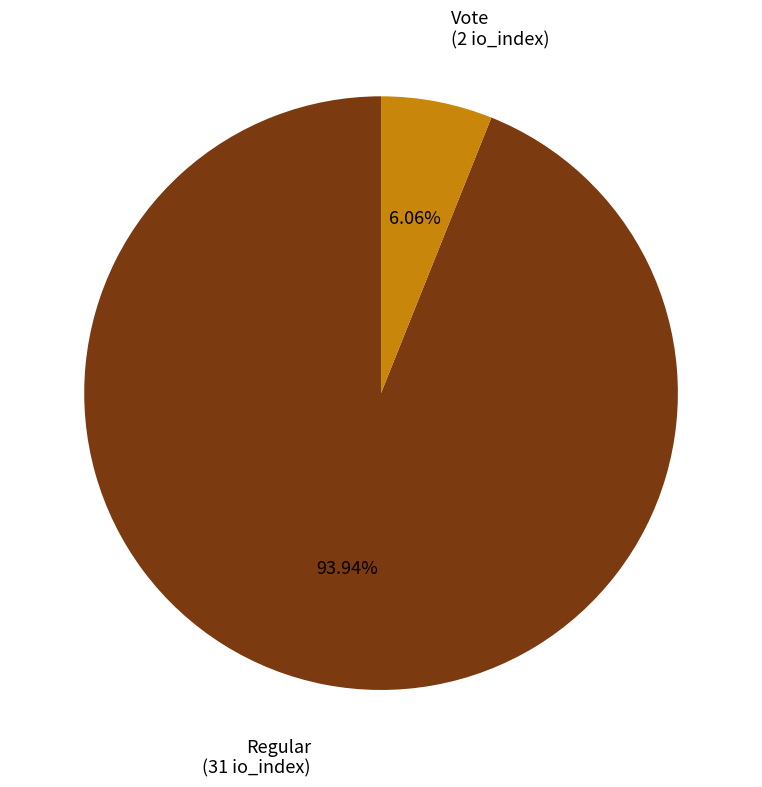

Which has a higher value, Regular or Vote?

Regular